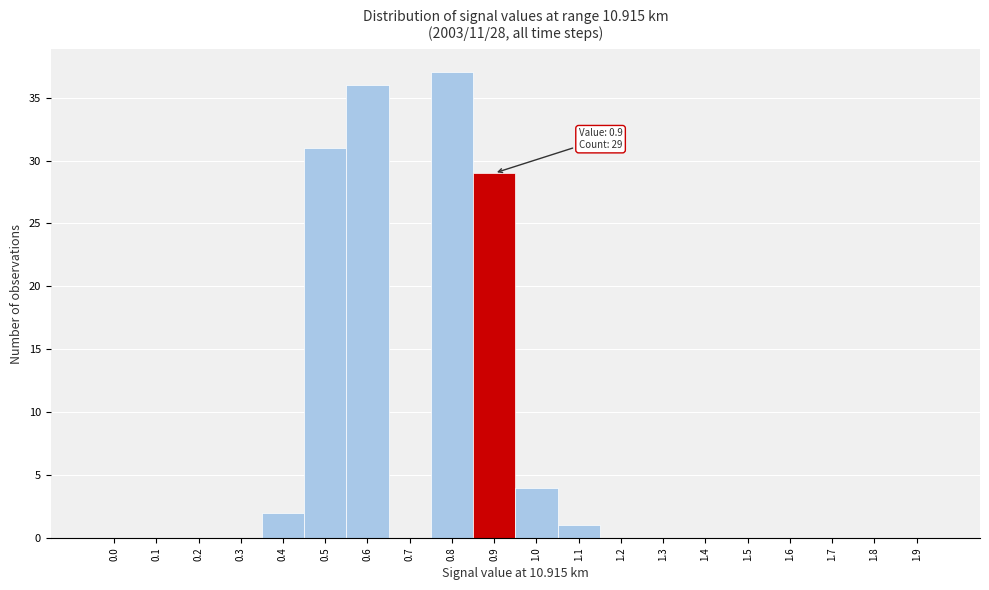

Reading left to right, what are all the values shown in this chart?

0.0=0	0.1=0	0.2=0	0.3=0	0.4=2	0.5=31	0.6=36	0.7=0	0.8=37	0.9=29	1.0=4	1.1=1	1.2=0	1.3=0	1.4=0	1.5=0	1.6=0	1.7=0	1.8=0	1.9=0